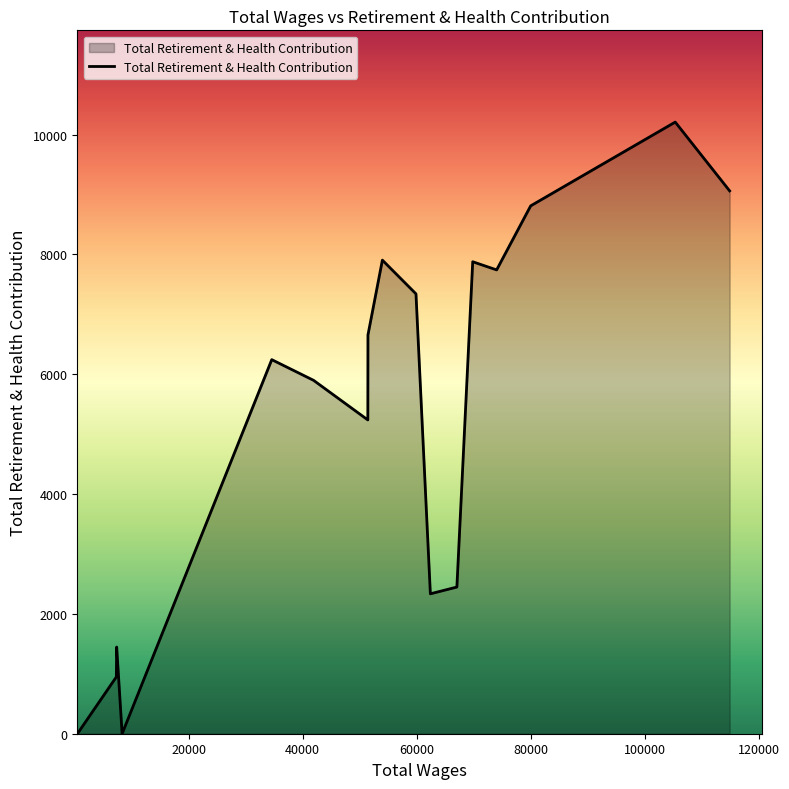

What is the maximum value shown in the chart?

10208